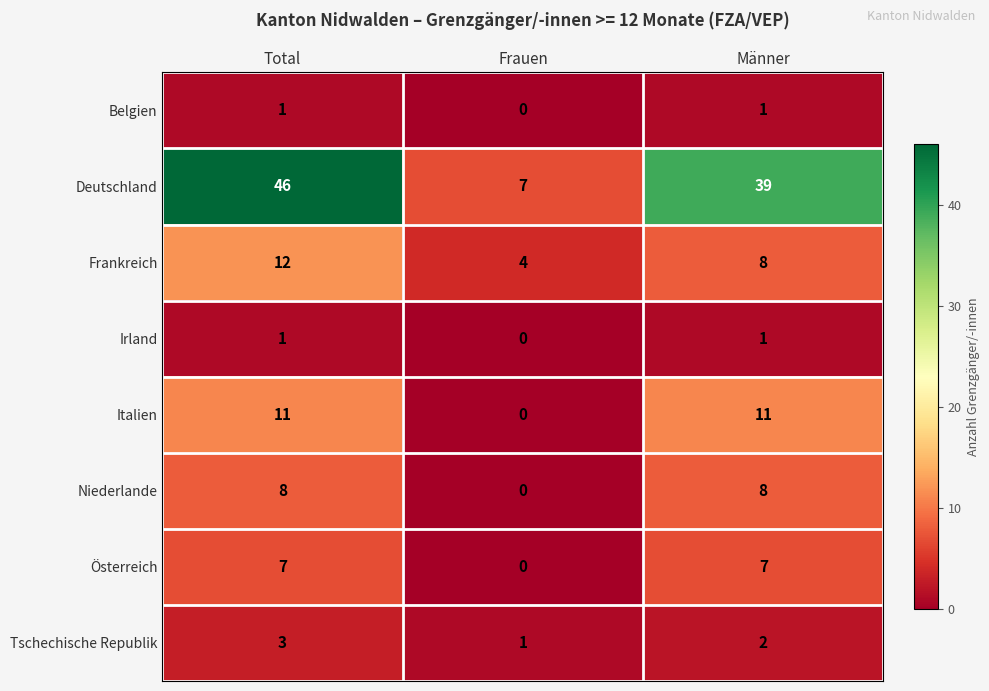

What is the difference between the Niederlande values at Männer and Frauen?

8